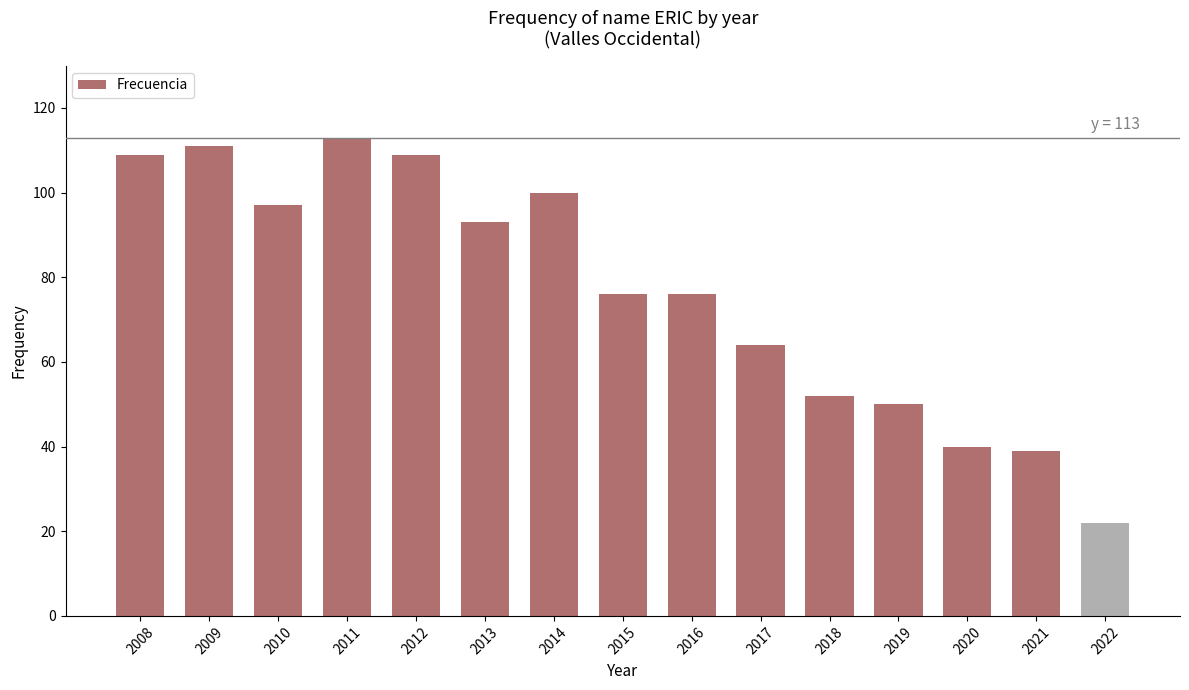

What is the value of the 9th bar from the left?

76